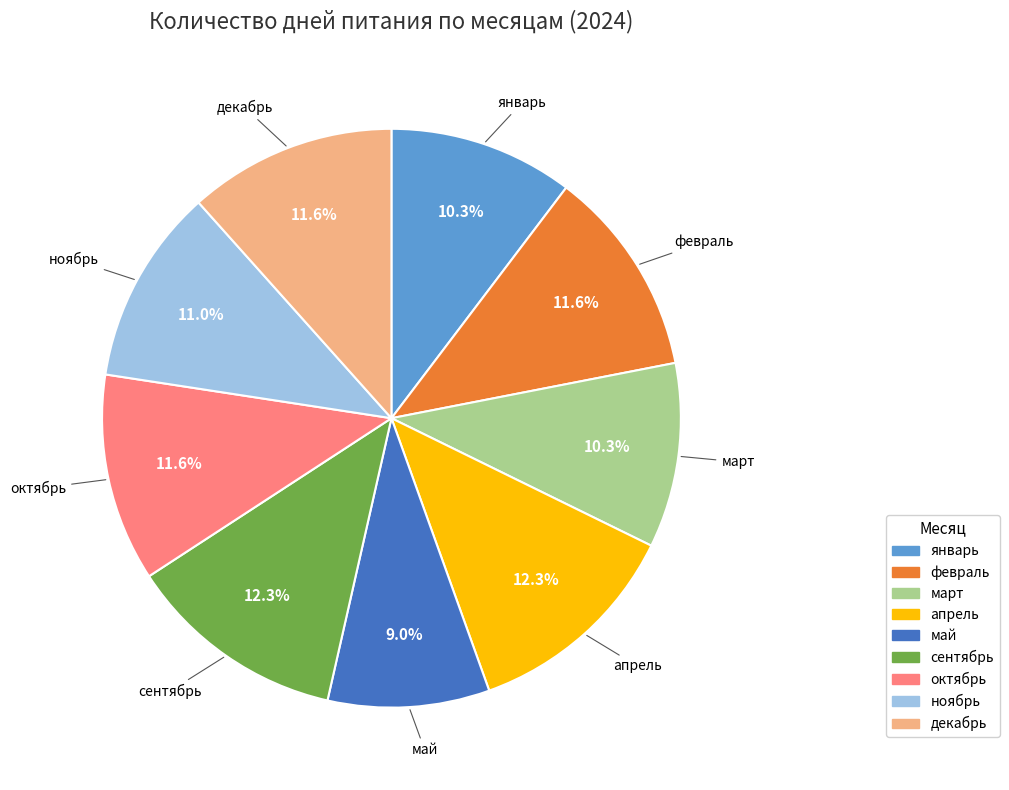

To the nearest percent, what is the average slice percentage?

11%